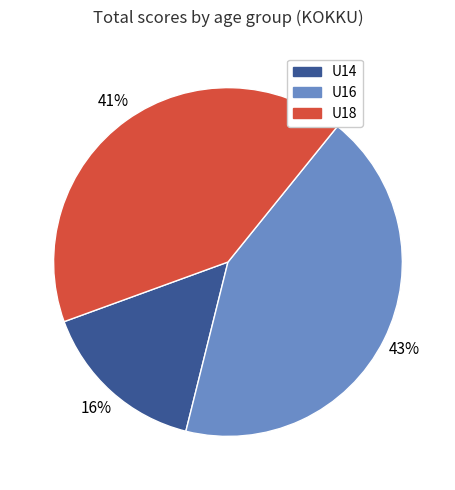

Does any single category account for the majority?

No